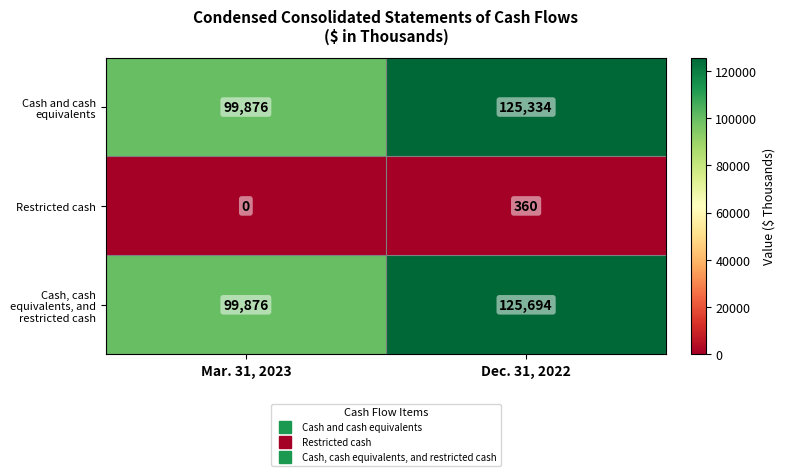

What is the total value across all series at Mar. 31, 2023?

199752